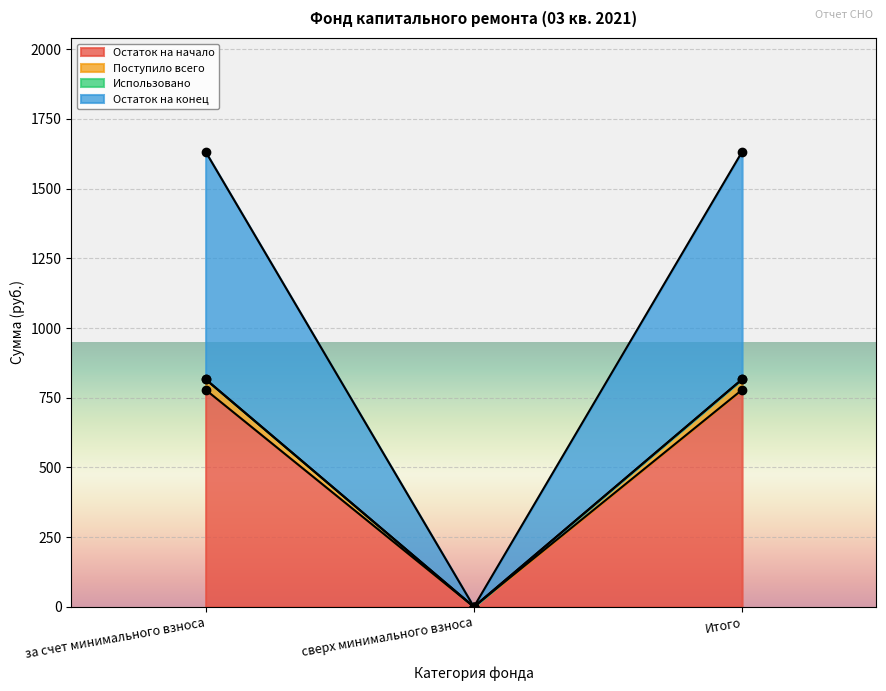

Which has a higher value, за счет минимального взноса or Итого?

за счет минимального взноса